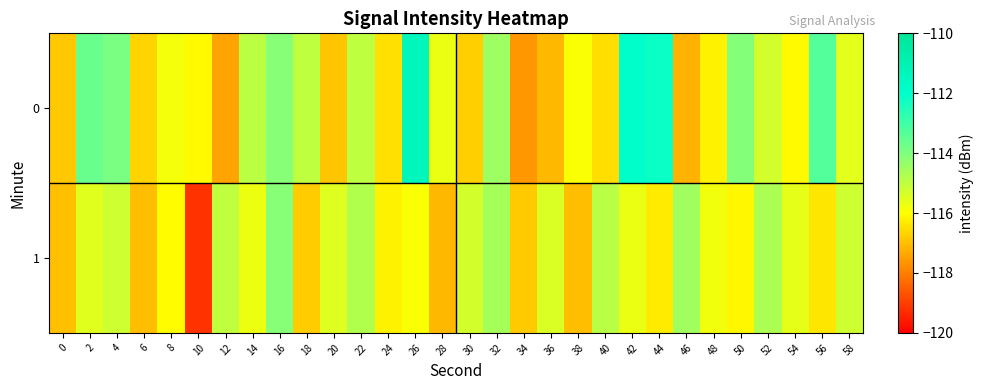

How many series are shown in this chart?

2